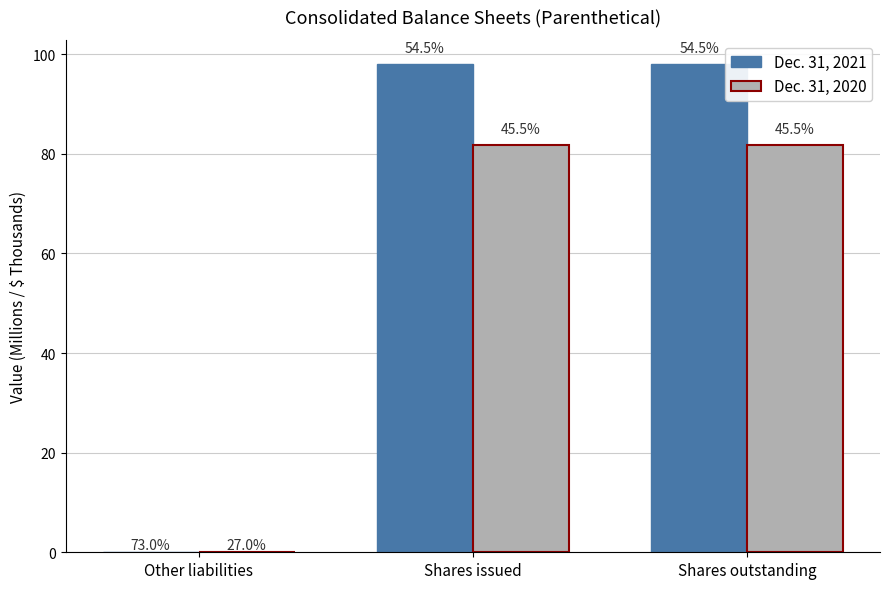

How many groups of bars are there?

3